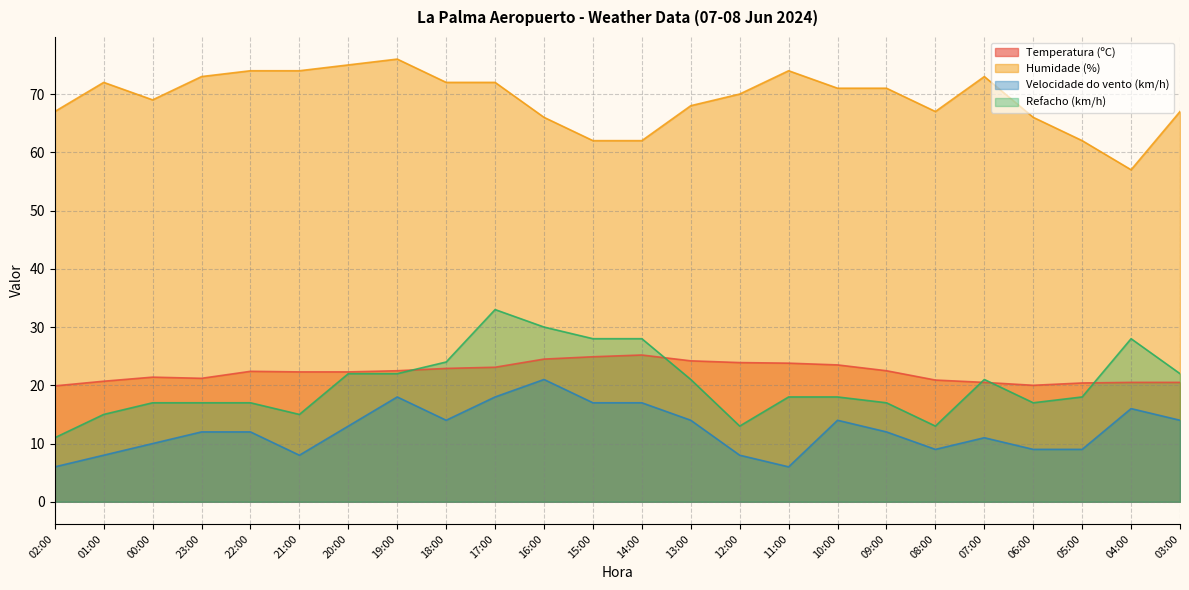

The value of Velocidade do vento (km/h) at 07:00 is 11.0. True or false?

True